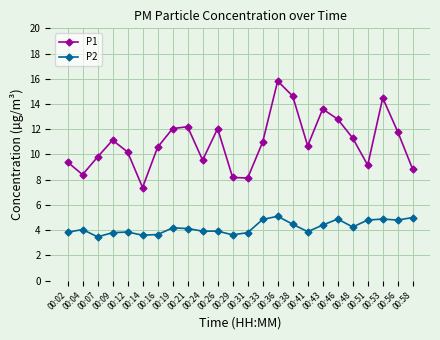

How many lines are shown in the chart?

2